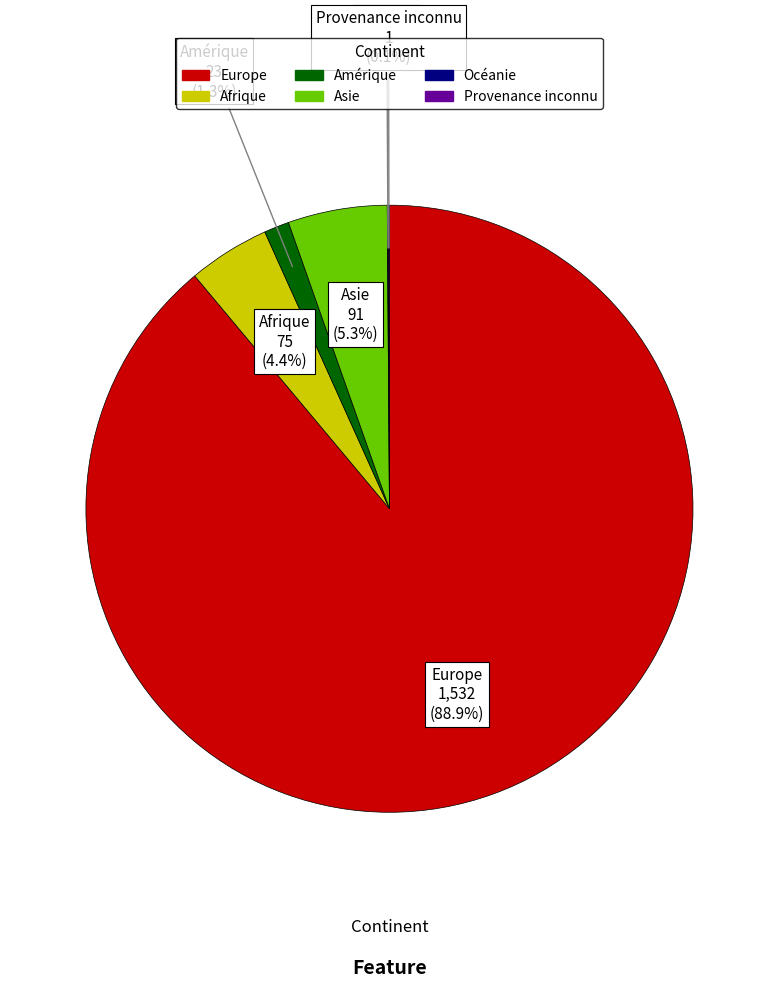

Which slice is the largest?

Europe